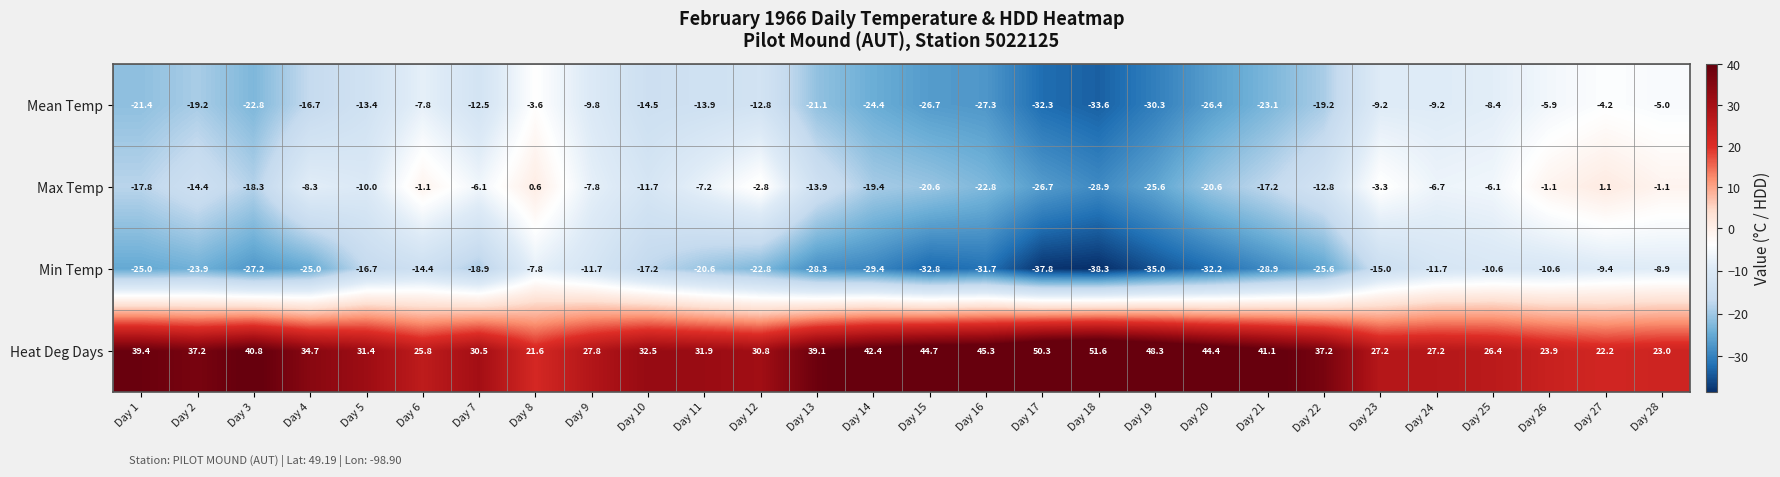

At which category is the sum across all series the highest?

Day 8